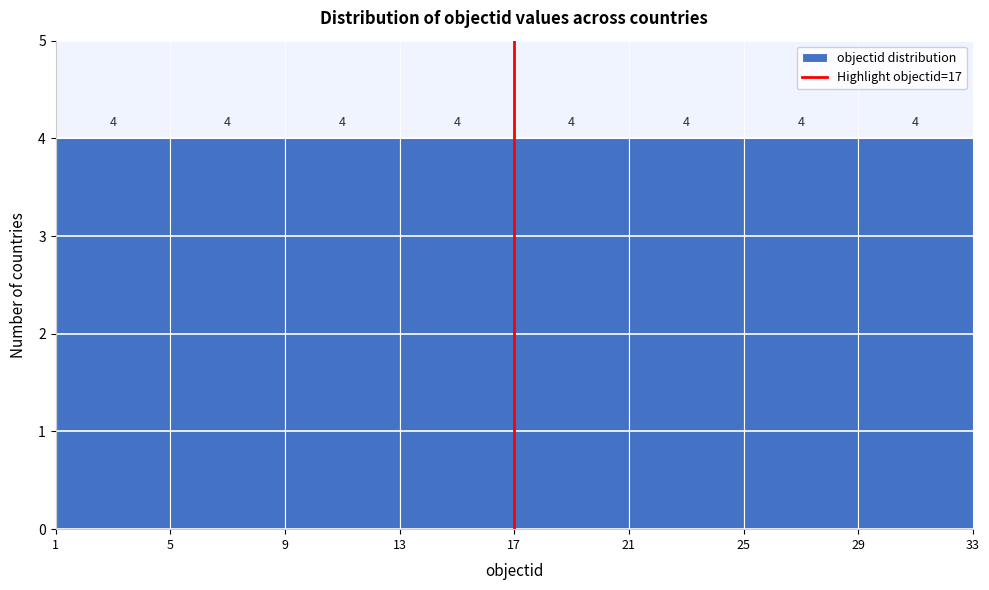

Reading left to right, list every bar in this chart as the range it spans on the x-axis followed by its height.

1 to 5: 4
5 to 9: 4
9 to 13: 4
13 to 17: 4
17 to 21: 4
21 to 25: 4
25 to 29: 4
29 to 33: 4